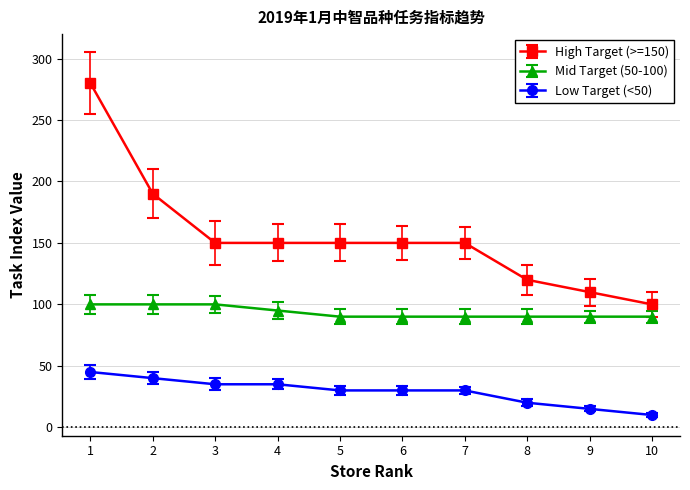

Which series has the largest total across all categories?

High Target (>=150)